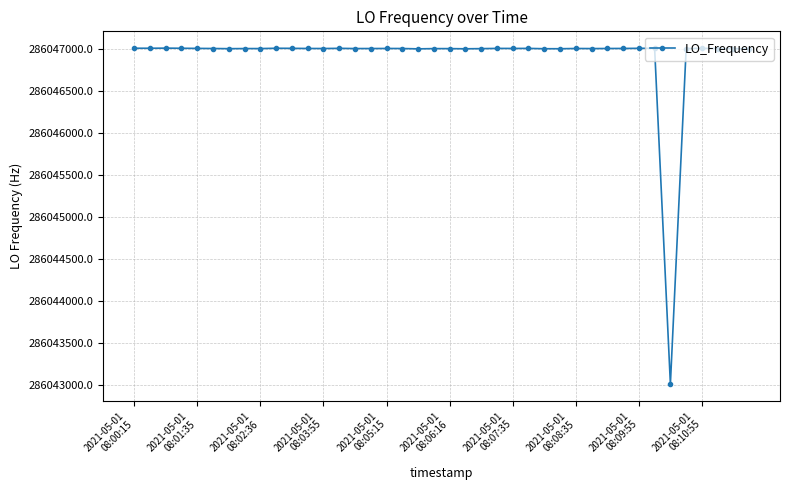

What is the value of the 11th point from the left?

286047002.7